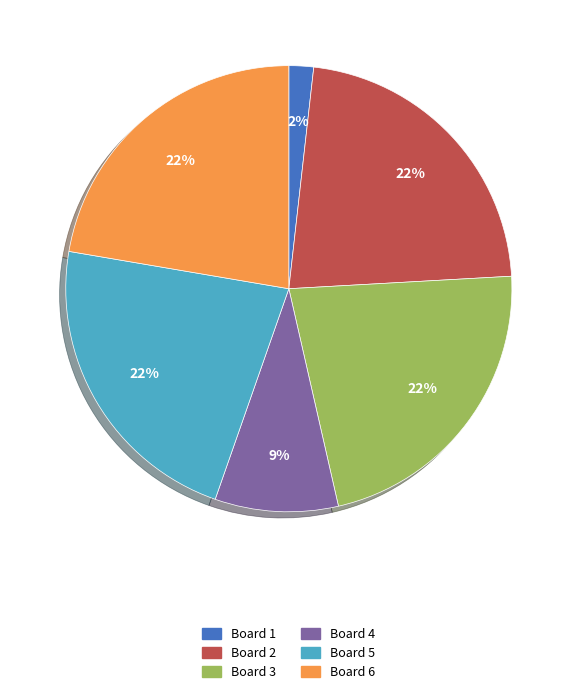

To the nearest percent, what is the combined percentage of Board 3 and Board 4?

31%